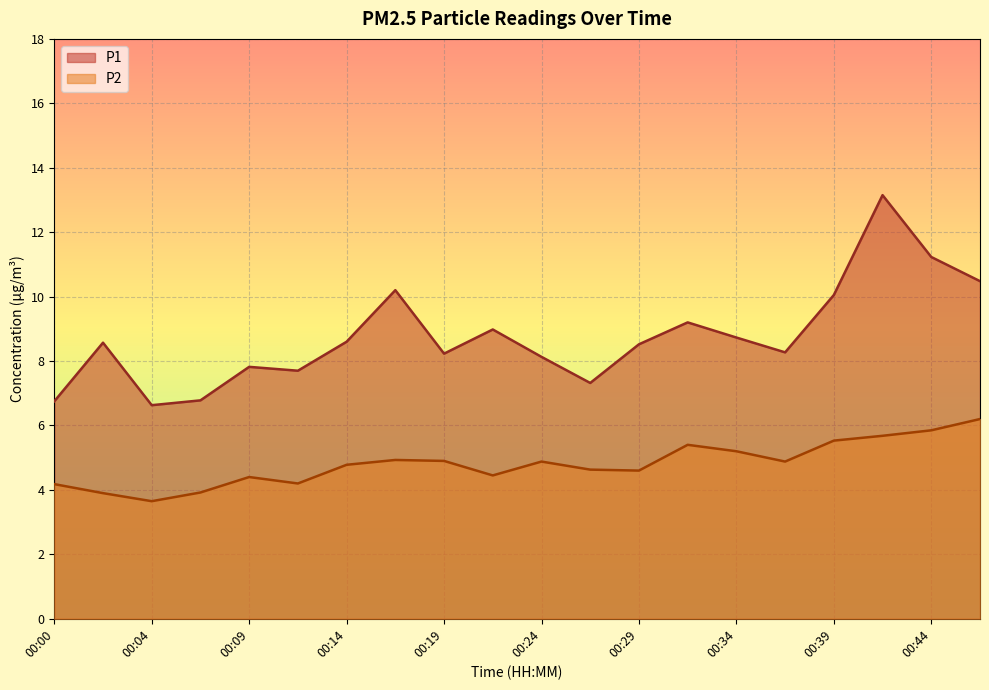

Which category has the highest value in the P1 series?

00:41